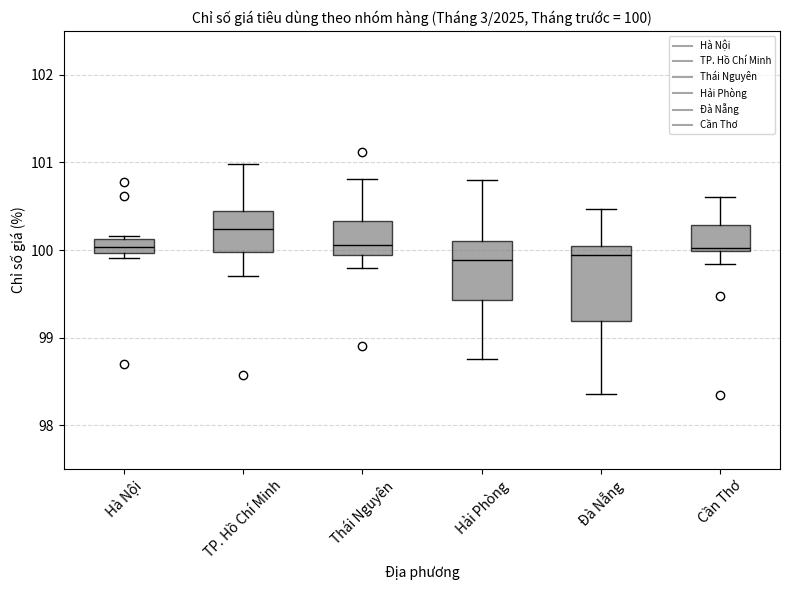

Comparing the boxes themselves (not the whiskers), which one is the tallest?

Đà Nẵng